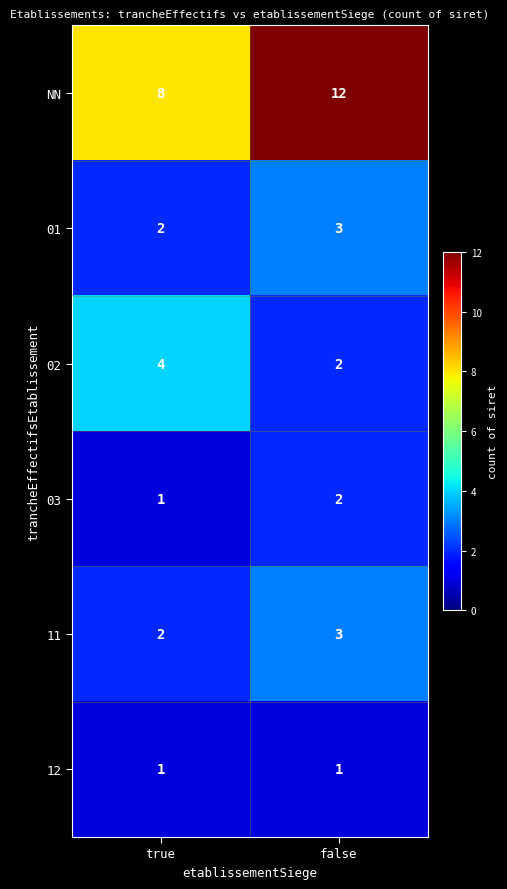

What is the sum of all 11 values?

5